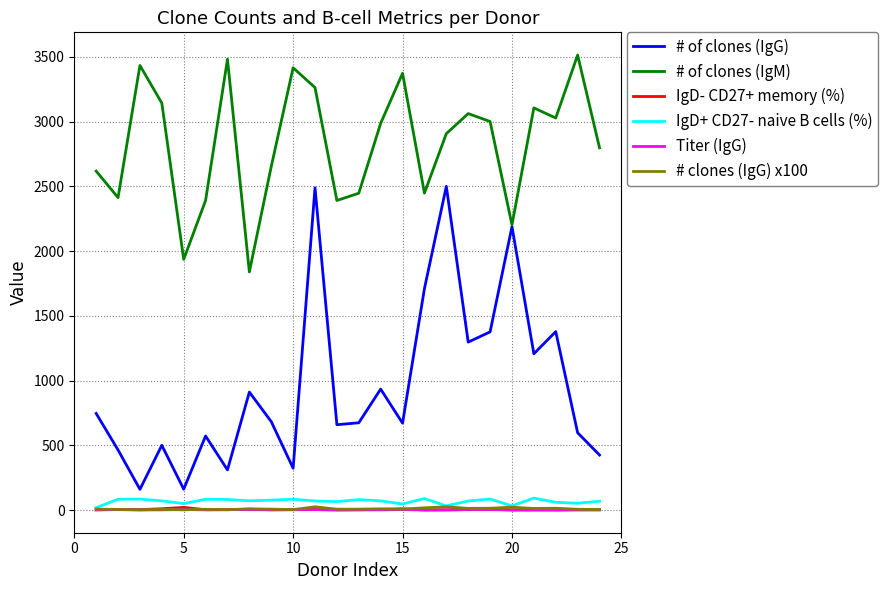

In # clones (IgG) x100, how many points are lower than both neighbors (excluding endpoints)?

8